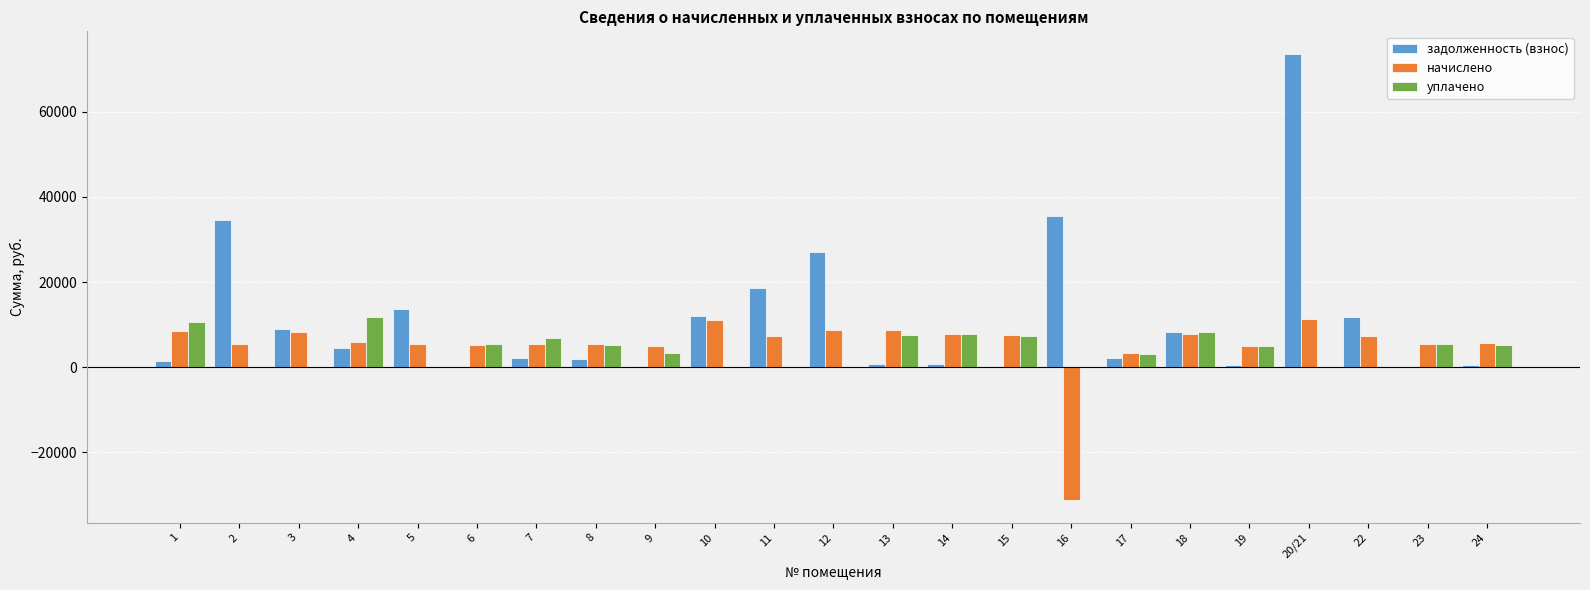

How many distinct data groups are displayed?

3